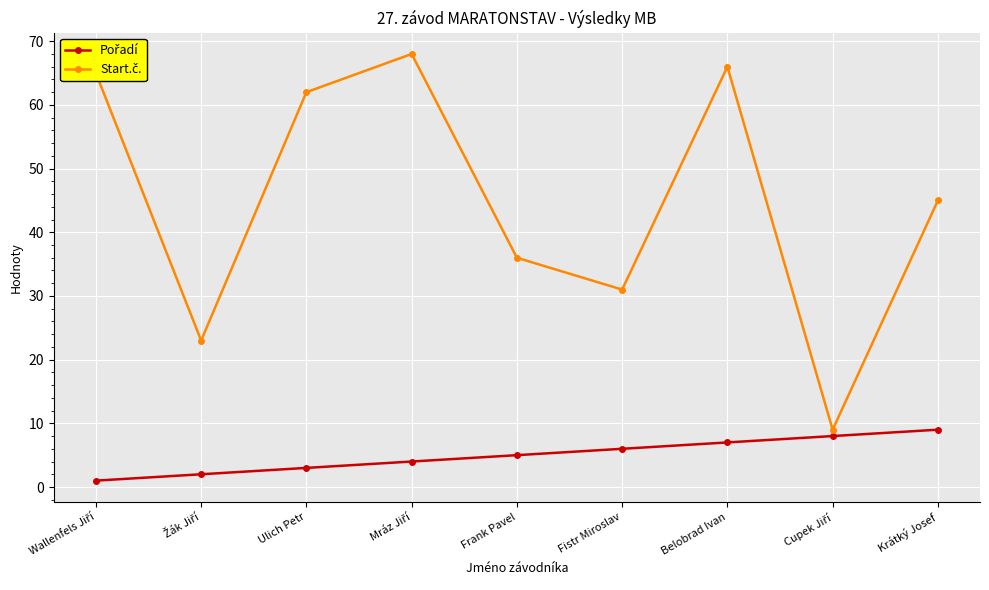

What is the difference between the highest and lowest values at Ulich Petr?

59